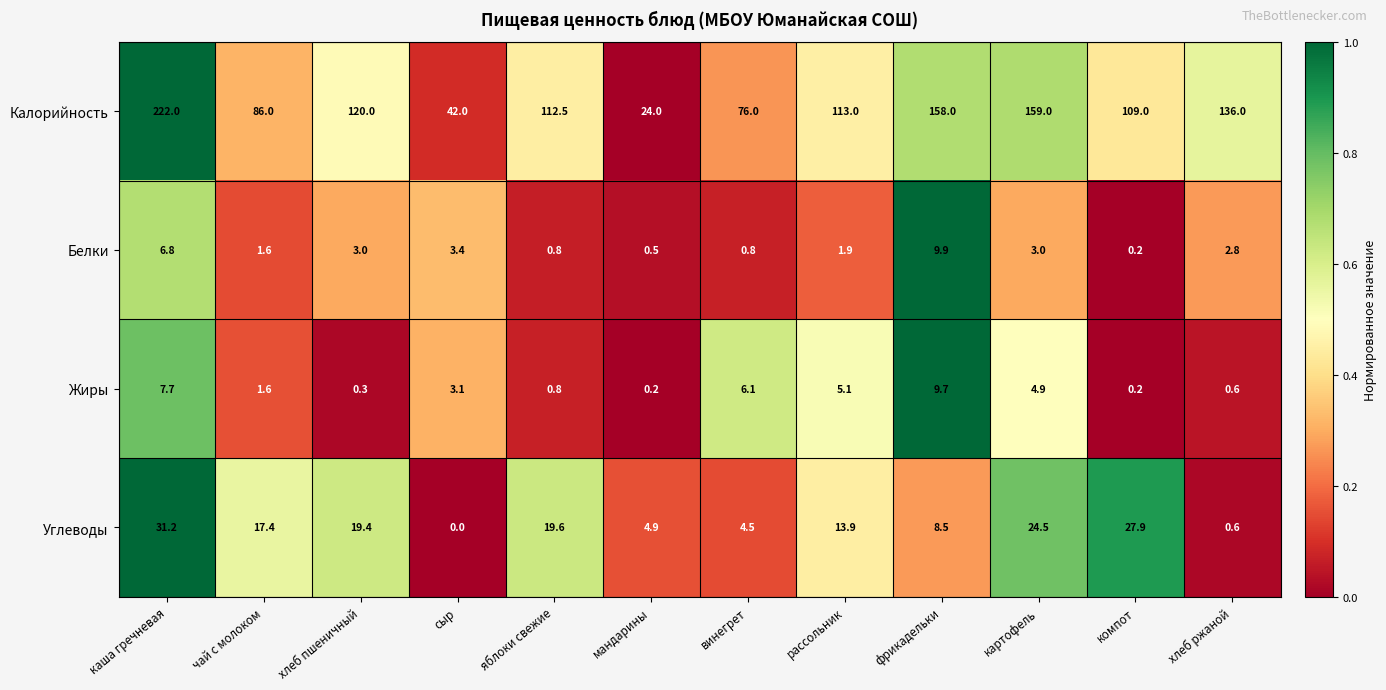

Count the number of data series in this chart.

4